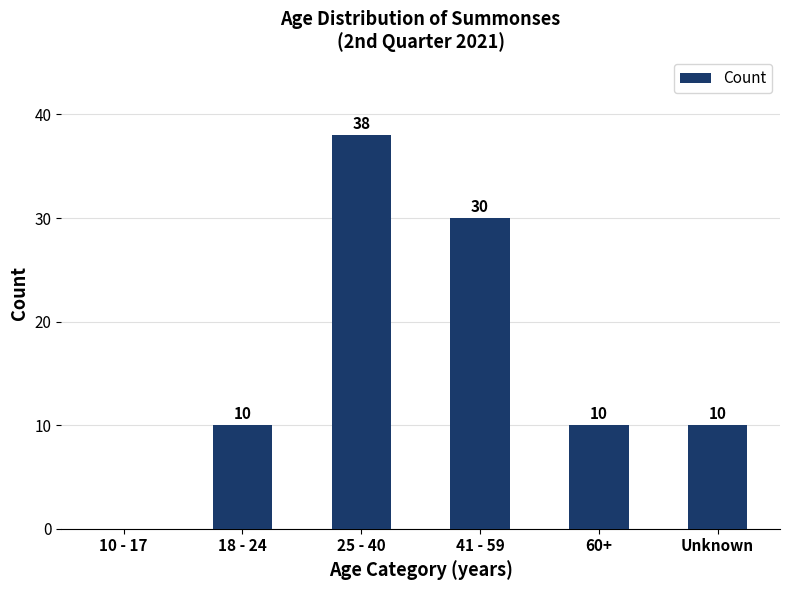

What is the greatest value displayed?

38